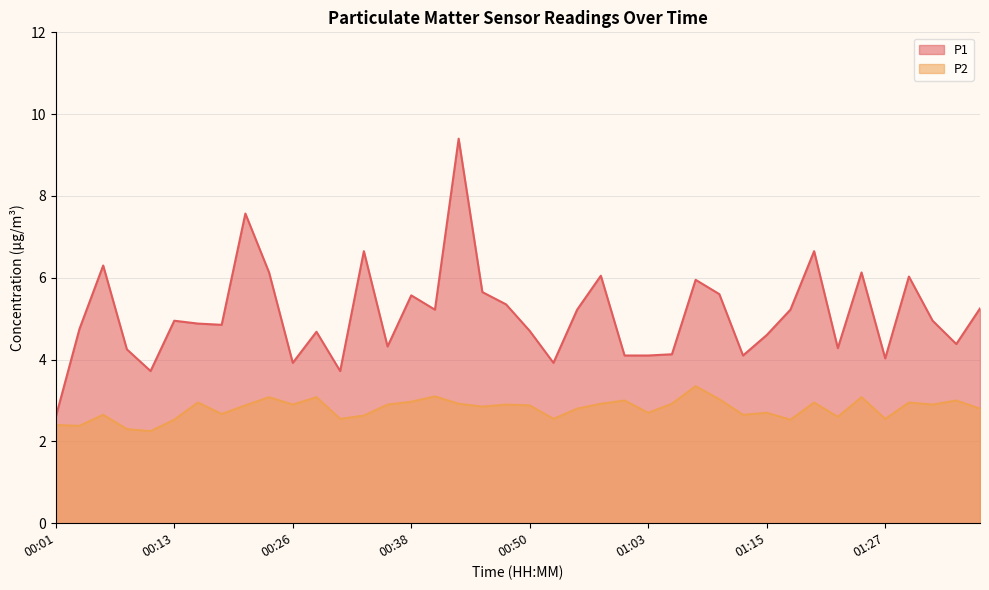

What is the label of the 26th point from the right?

00:36